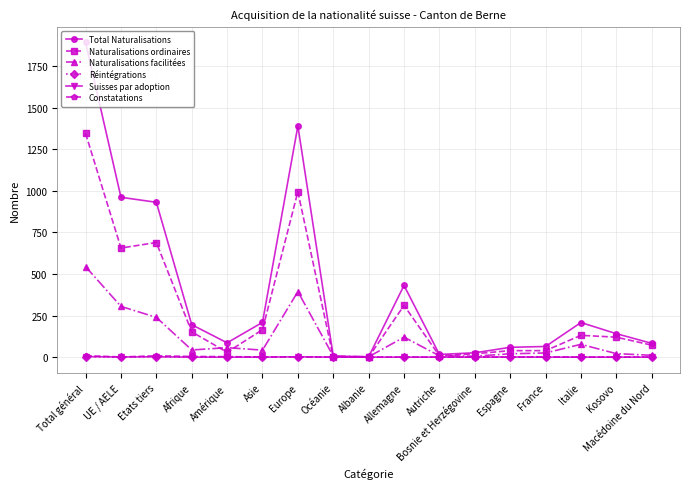

What is the highest value of the Naturalisations facilitées series?

544